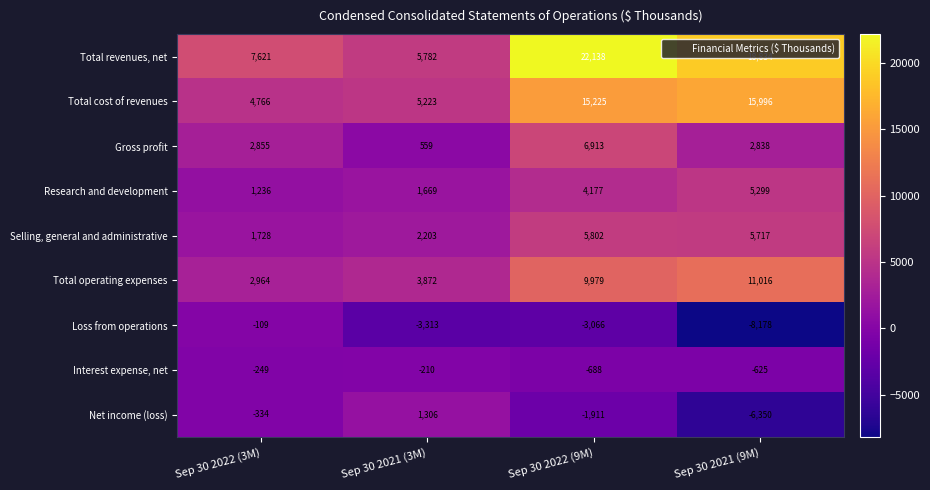

List the labels in order of Gross profit value, smallest first.

Sep 30 2021 (3M), Sep 30 2021 (9M), Sep 30 2022 (3M), Sep 30 2022 (9M)